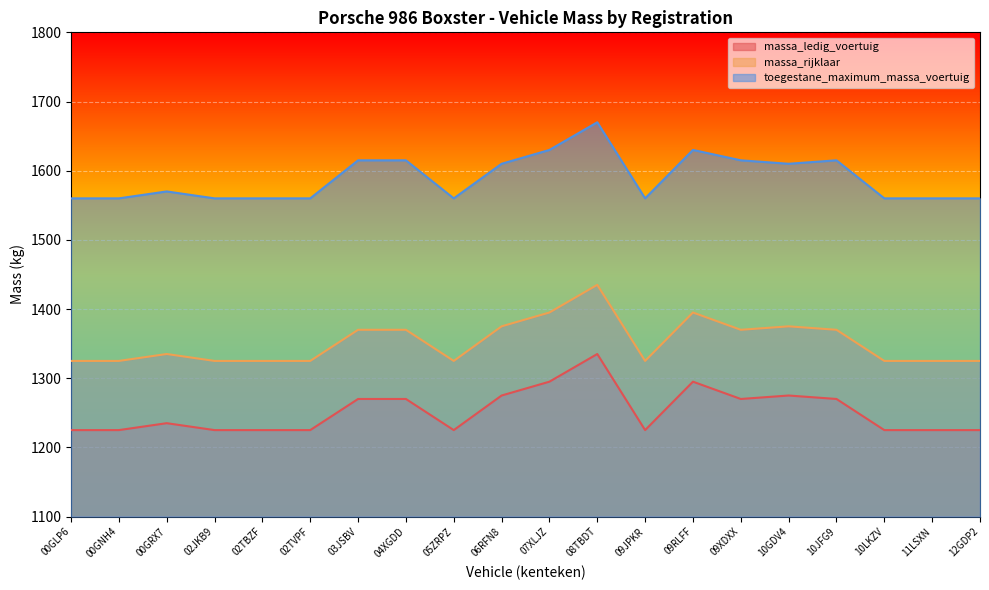

What is the maximum value shown in the chart?

1670